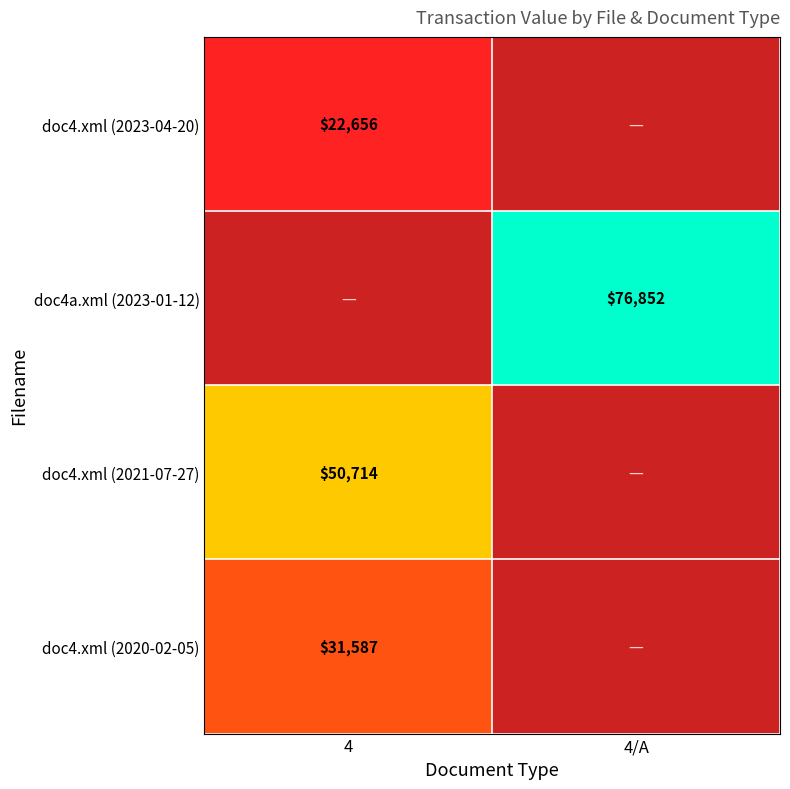

Which label corresponds to the largest value in the chart?

4/A